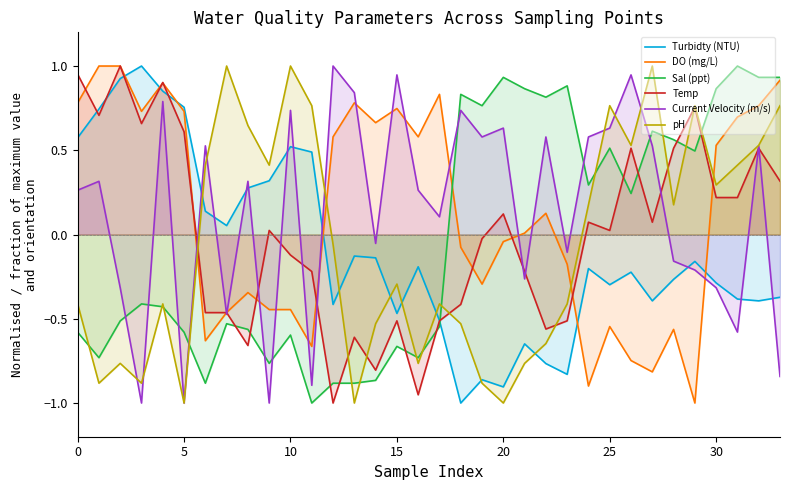

How many lines are shown in the chart?

6